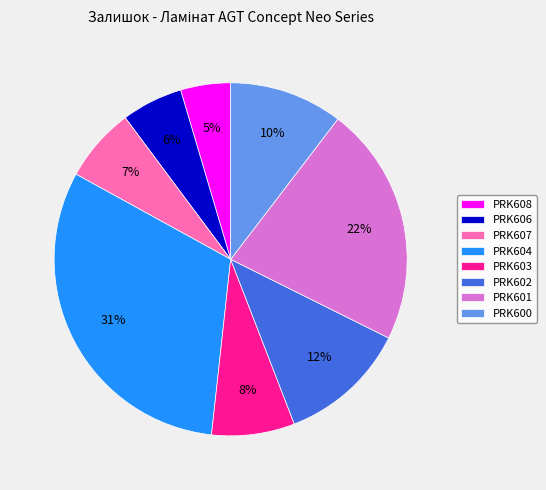

Which slice is the largest?

PRK604